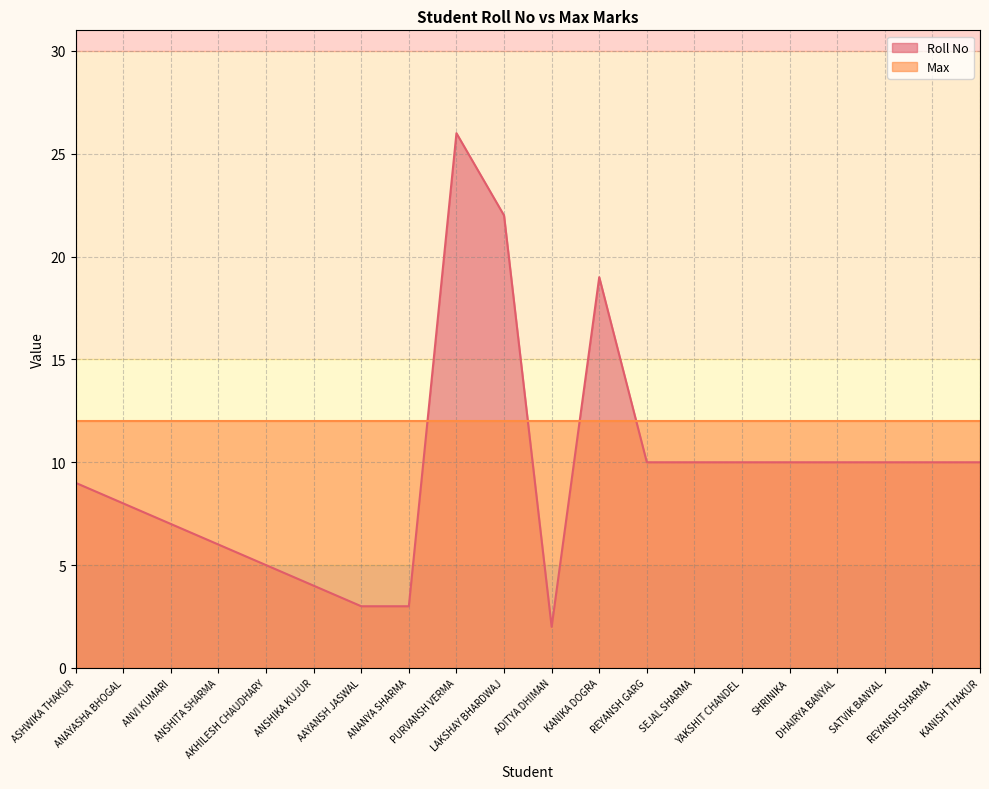

What is the value of the 4th point from the left?

6